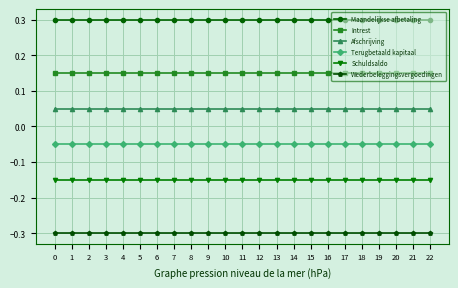

True or false: Maandelijkse afbetaling and Schuldsaldo intersect in this chart.

False